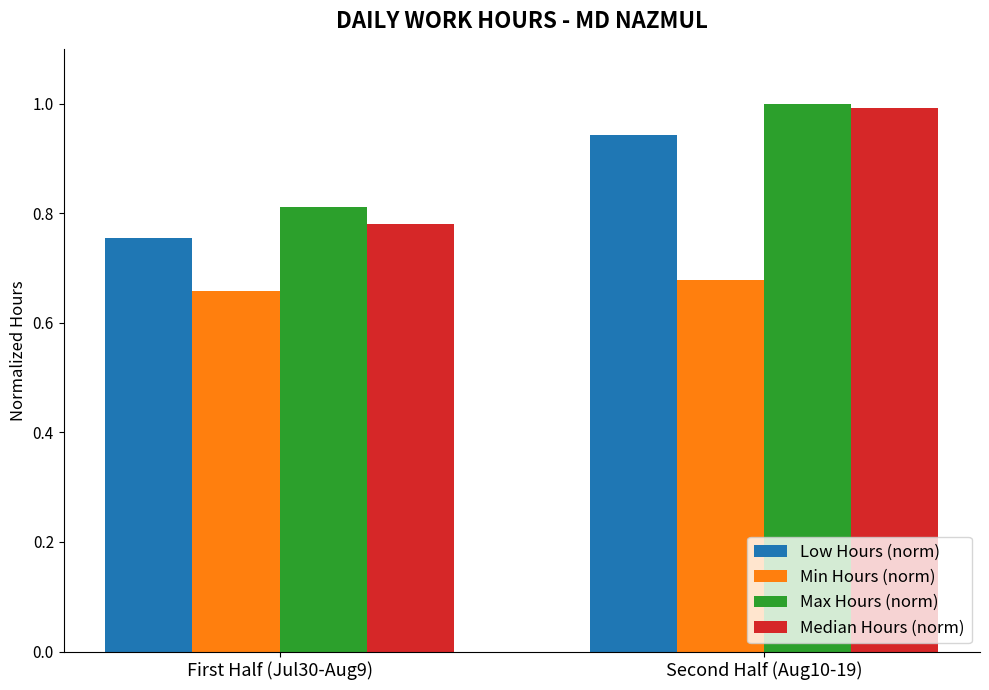

The Low Hours (norm) series shows 0.6 at Second Half (Aug10-19). True or false?

False